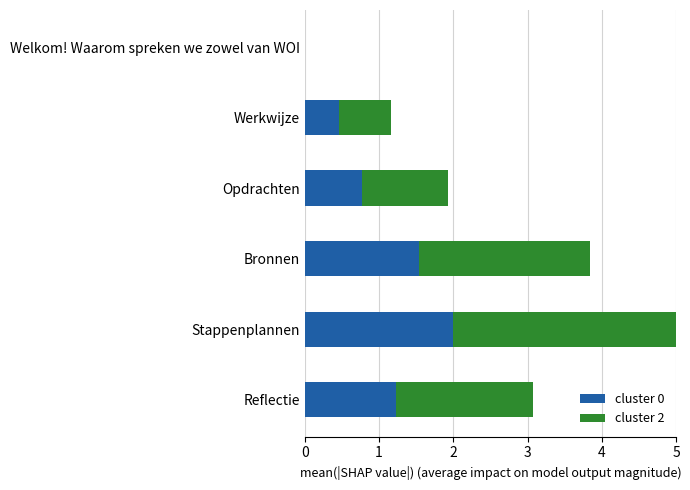

True or false: cluster 0 has a value of 0.0 at Welkom! Waarom spreken we zowel van WOI.

True